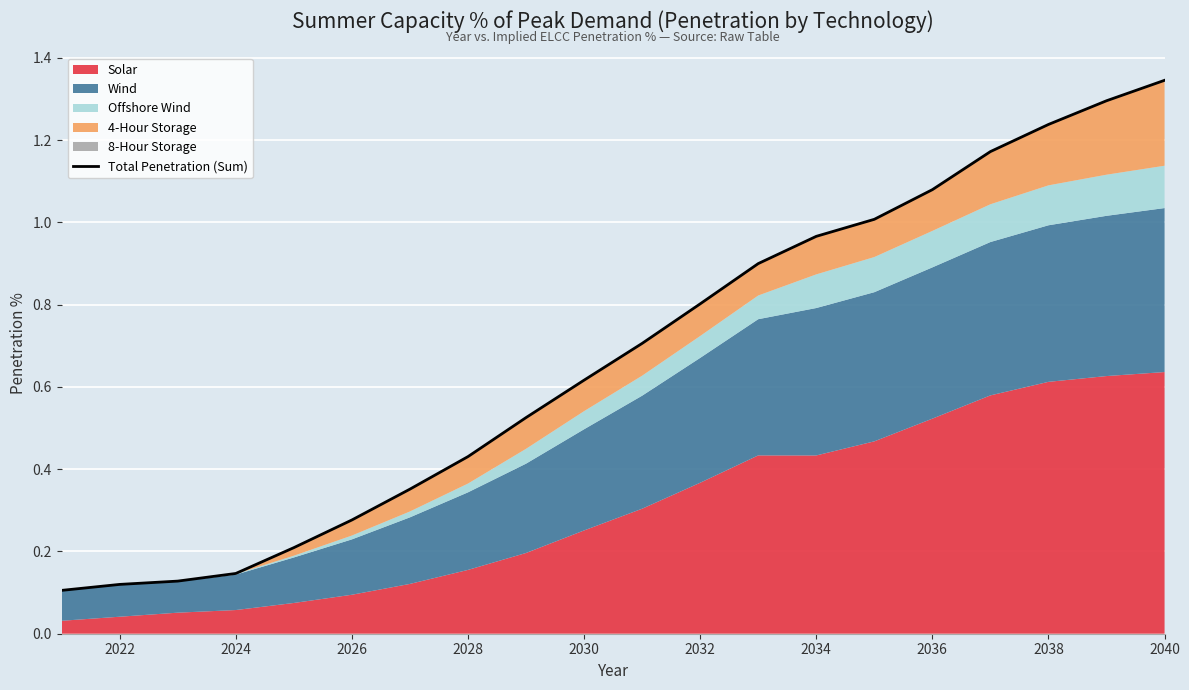

How many categories are shown in the chart?

20